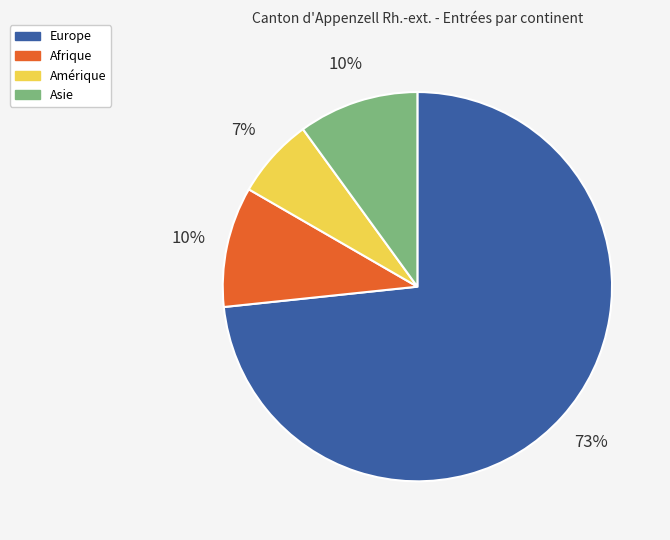

Between Amérique and Asie, which is larger?

Asie